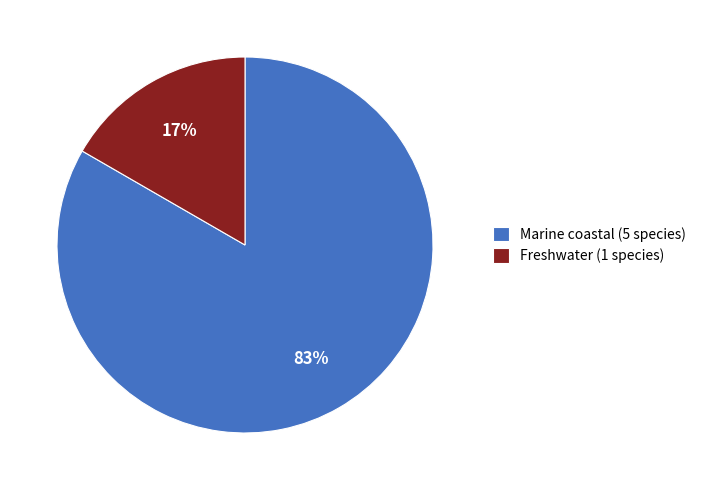

Is it true that Freshwater (1 species) is 27% of the pie?

False